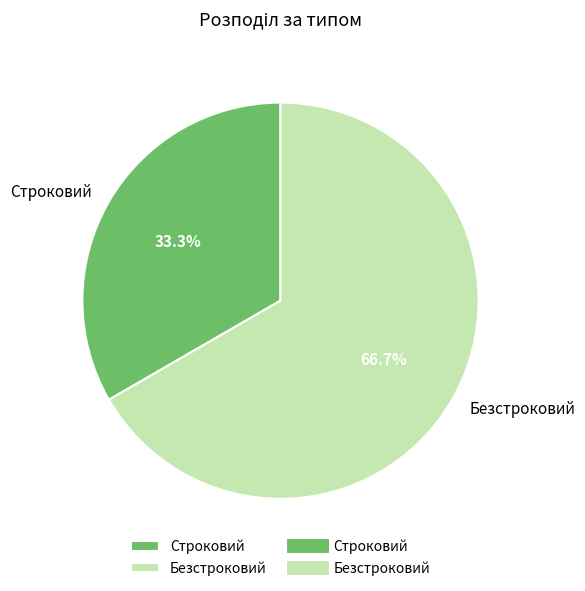

Does any single category account for the majority?

Yes